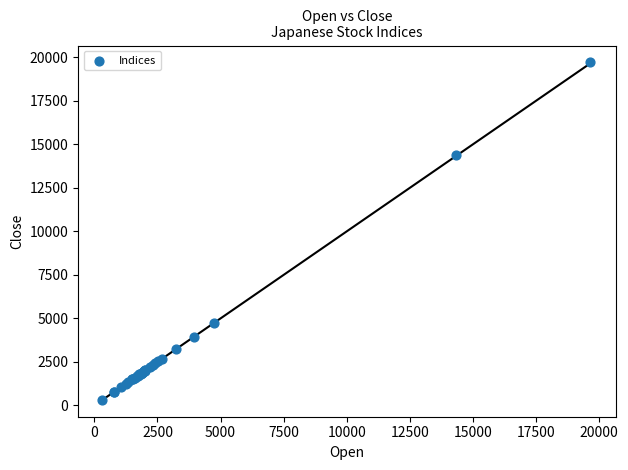

What Y value in the scatter plot is closest to 10009?

14356.2